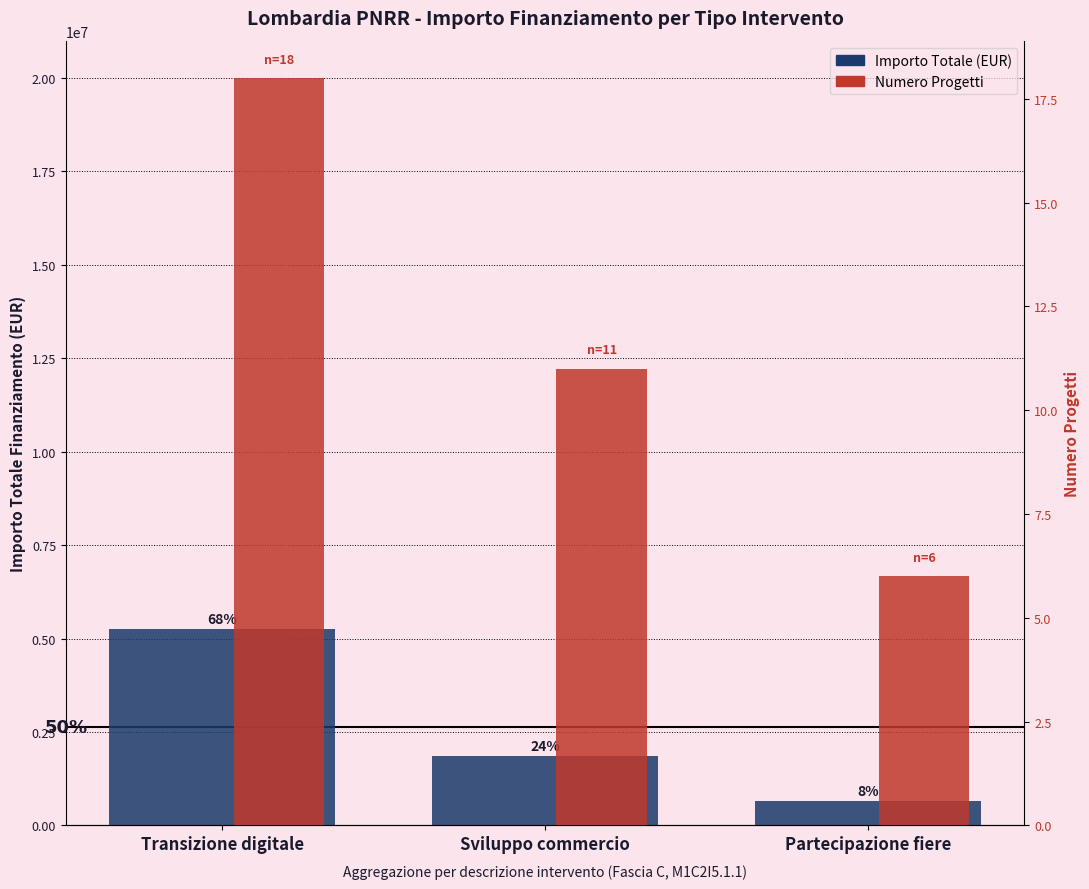

Reading left to right, transcribe all the data shown in this chart.

Importo Totale (EUR): 5250000	1870000	650000
Numero Progetti: 18	11	6